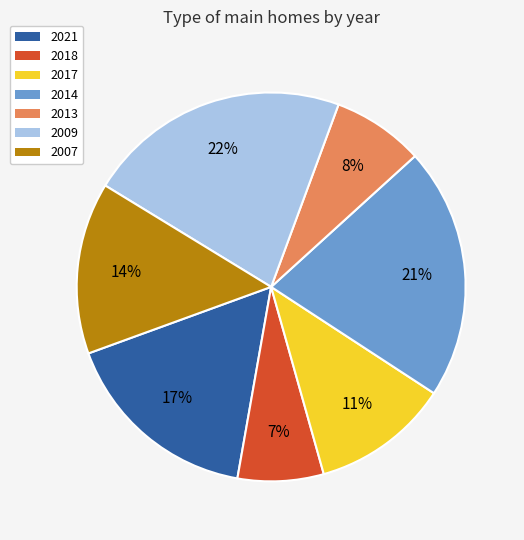

Is 2018 the majority of the pie?

No